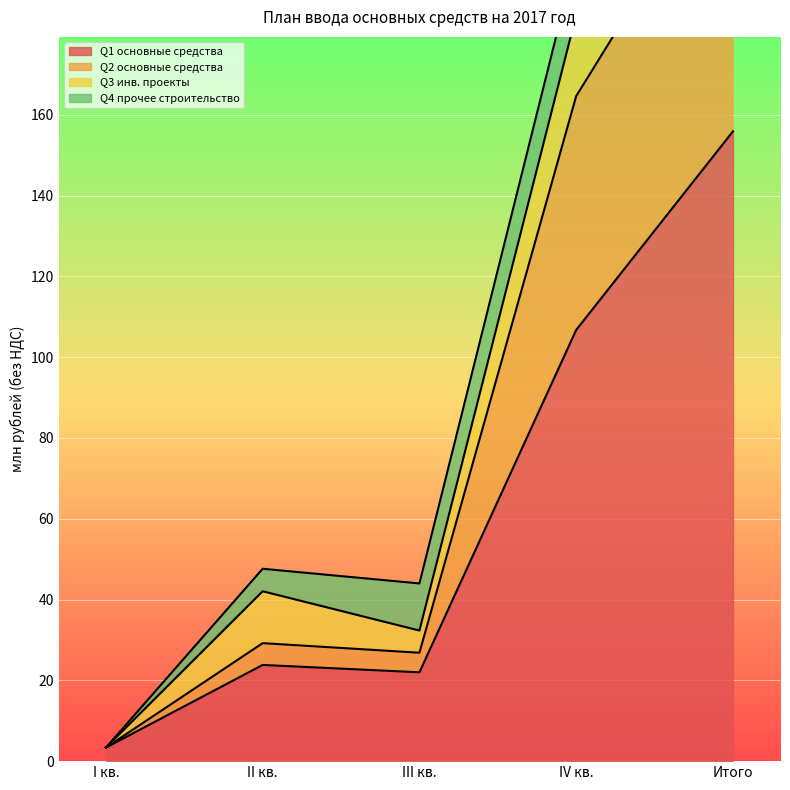

At which label does Q2 основные средства reach its minimum?

I кв.